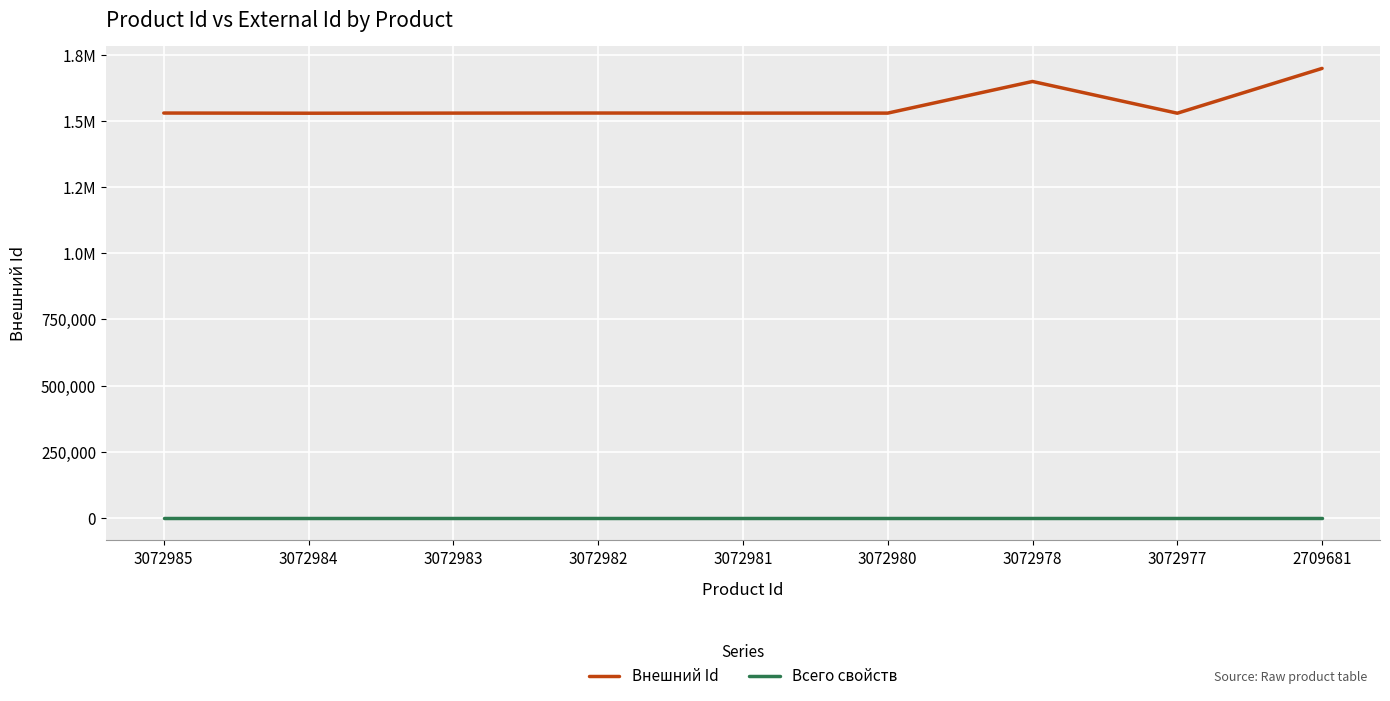

Between 3072981 and 3072978, which series saw the biggest shift?

Внешний Id